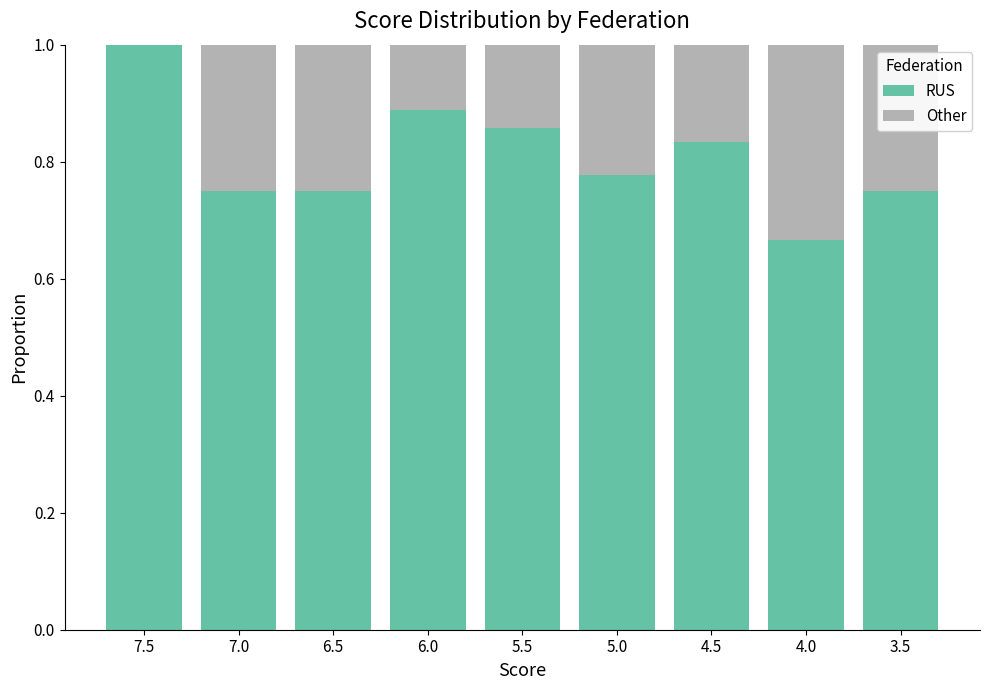

What is the sum of the RUS values at 3.5 and 6.0?

1.6